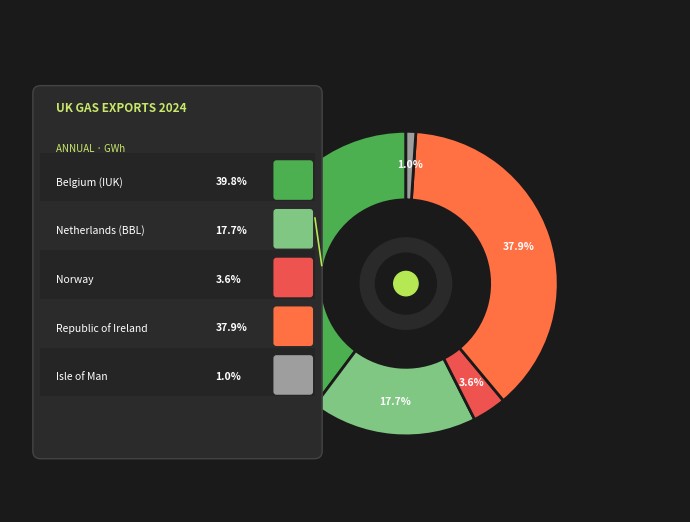

To the nearest percent, what is the average slice percentage?

20%